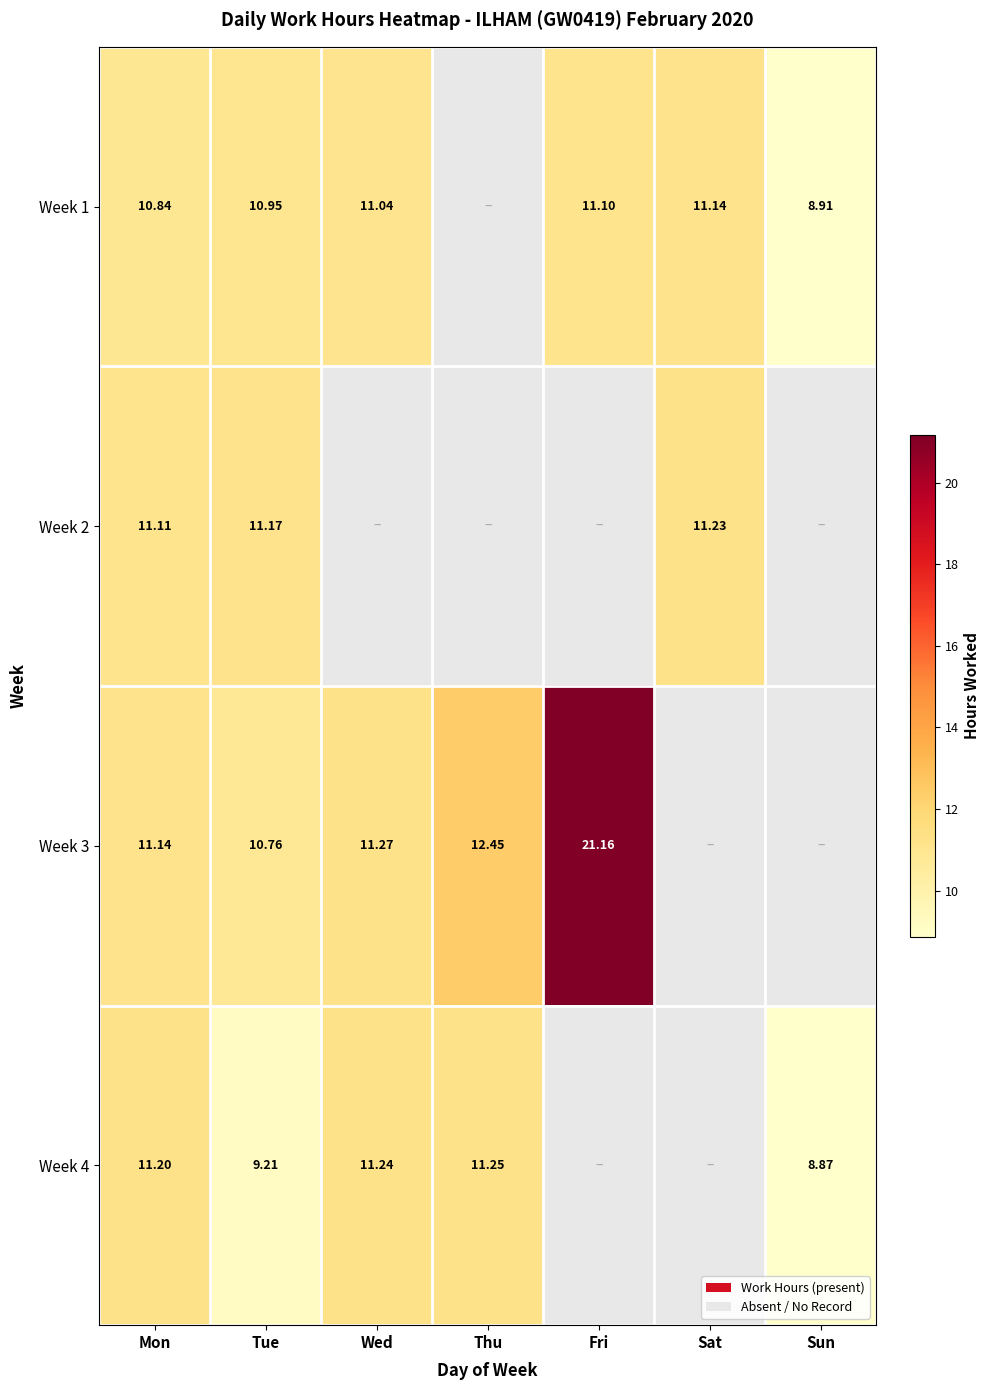

The value of Week 1 at Sat is 19.0. True or false?

False